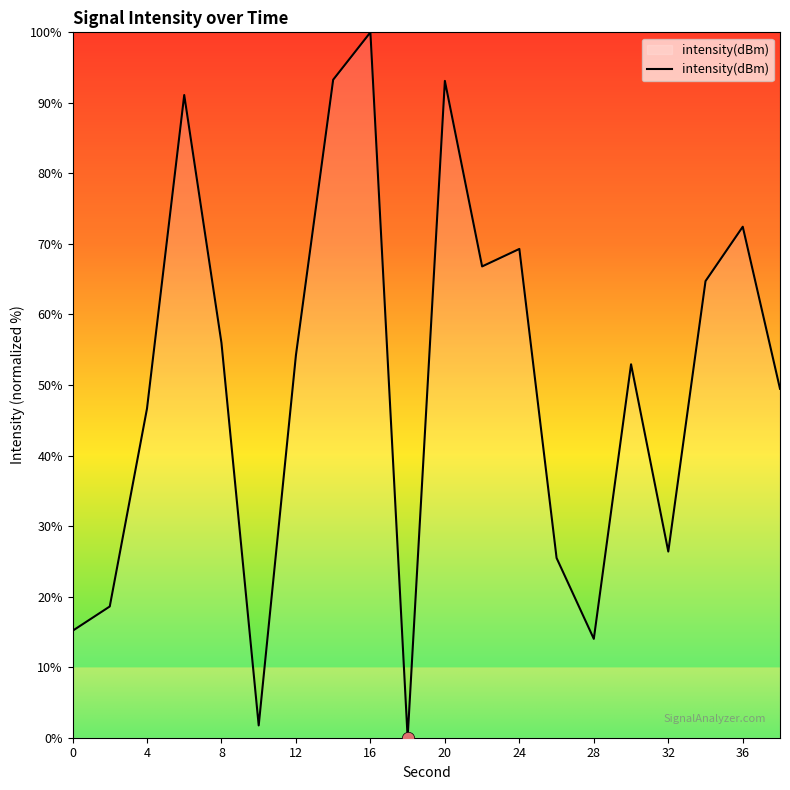

What is the maximum value shown in the chart?

100.0